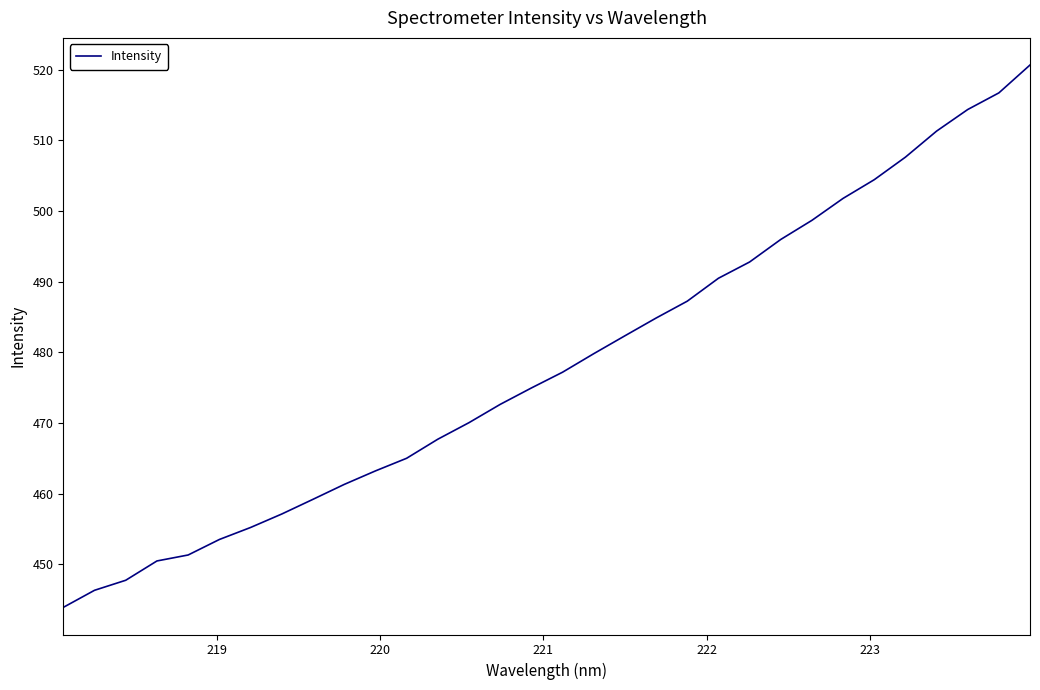

What is the smallest value displayed?

443.9